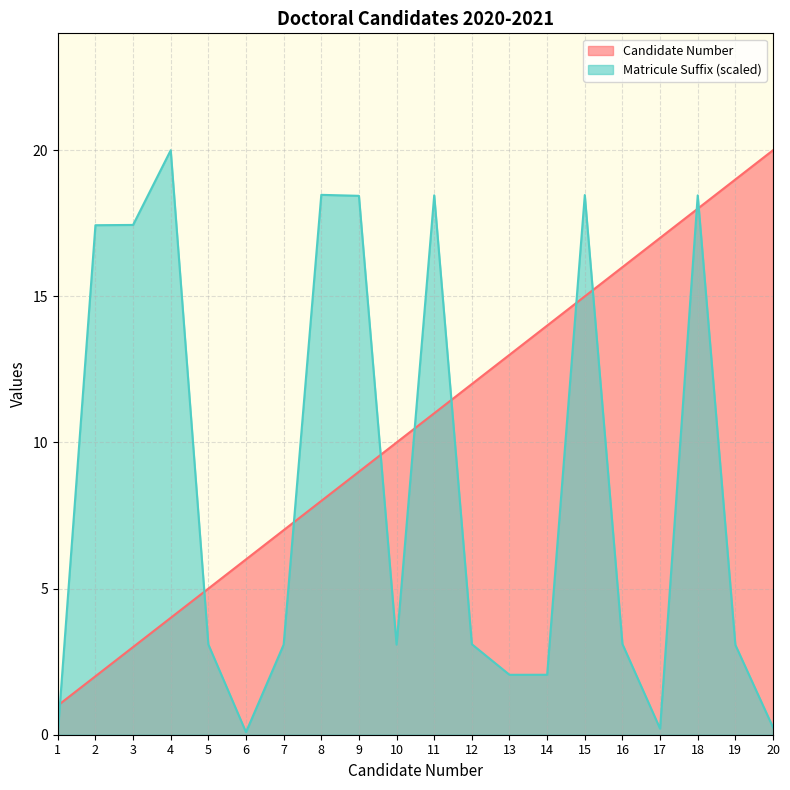

Does the chart display data point markers on the line(s)?

No